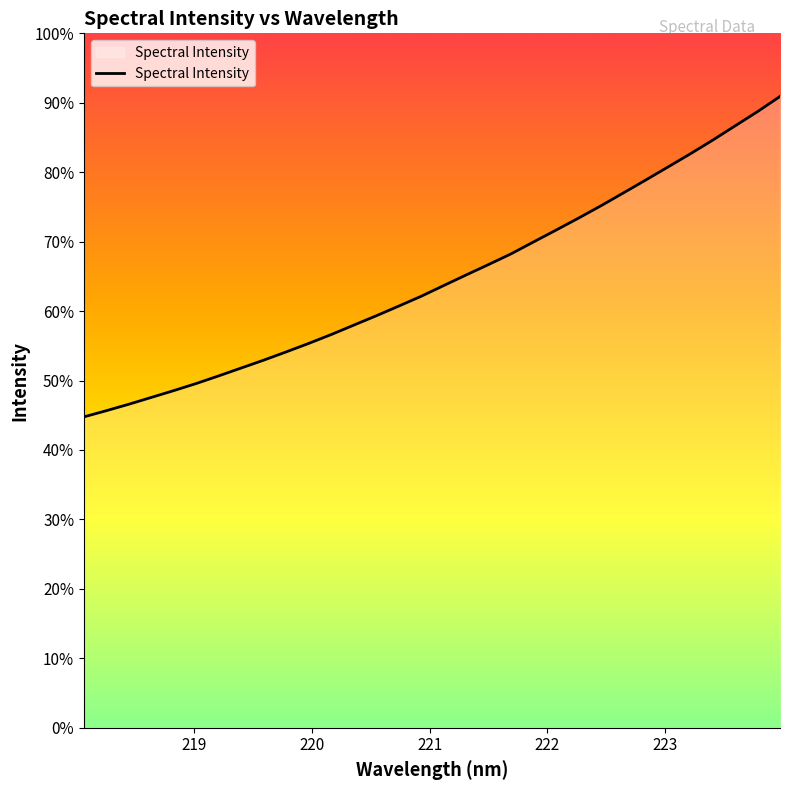

Which label corresponds to the largest value in the chart?

223.9802